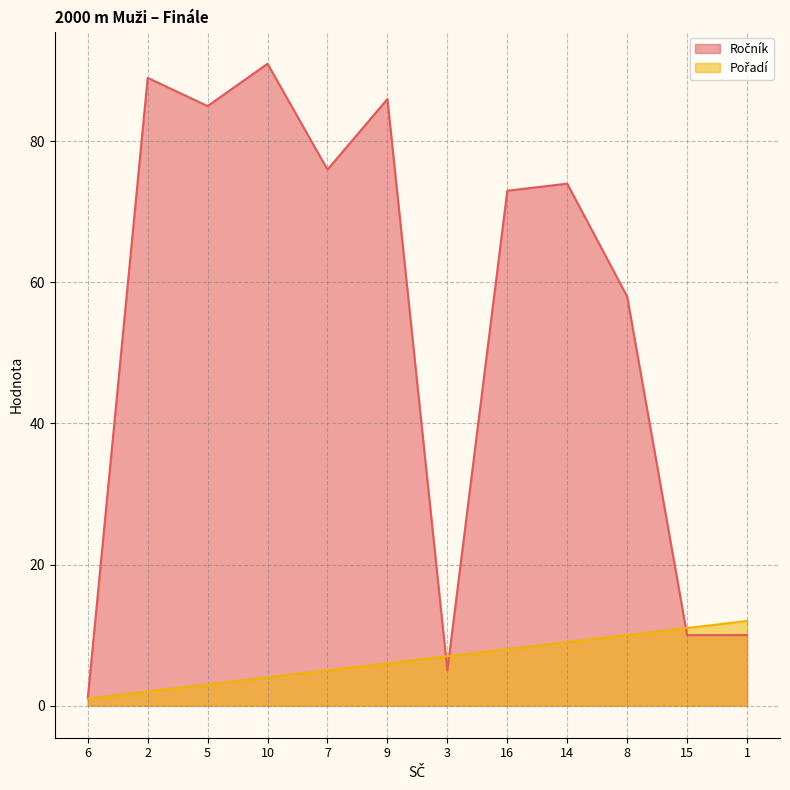

What is the label of the 12th point from the right?

6